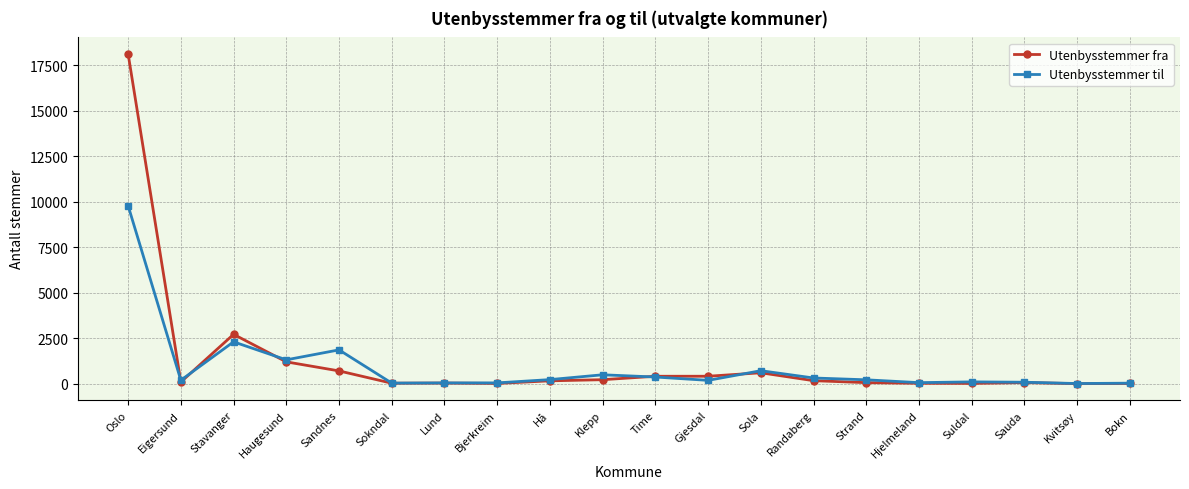

Rank the series by their maximum value, from lowest to highest.

Utenbysstemmer til, Utenbysstemmer fra